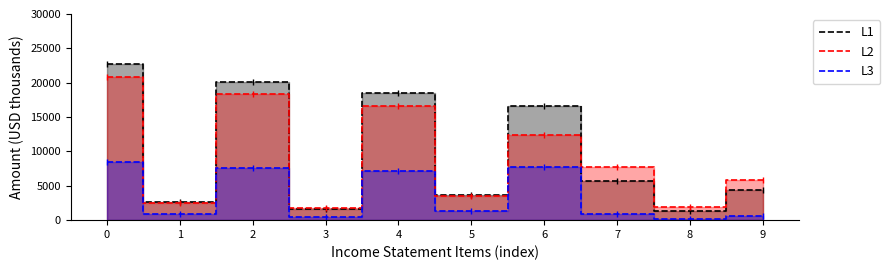

How many lines are shown in the chart?

3